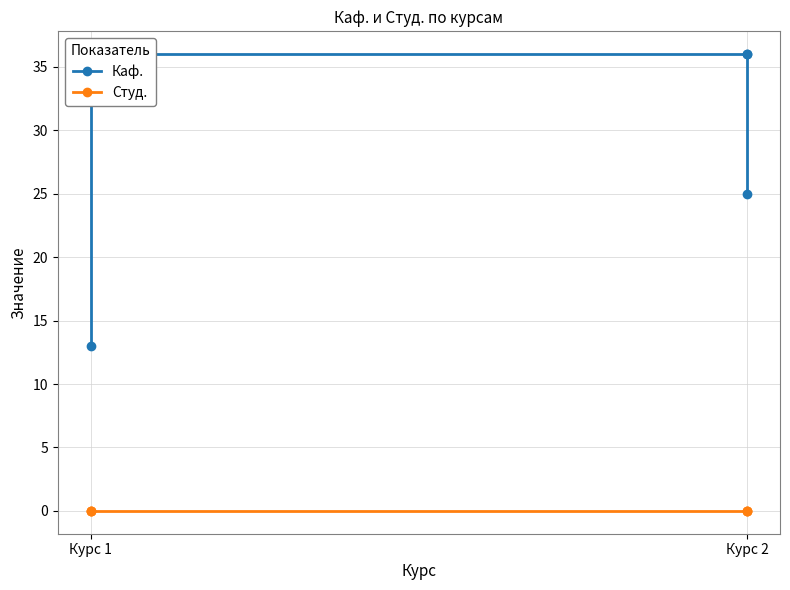

Rank the series by their maximum value, from lowest to highest.

Студ., Каф.